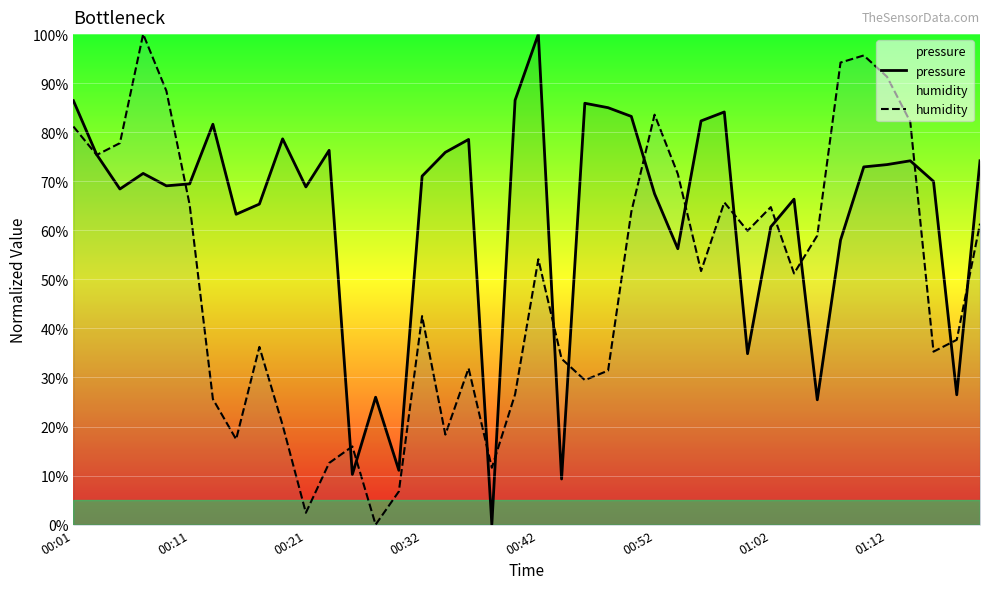

Which series has the largest total across all categories?

pressure